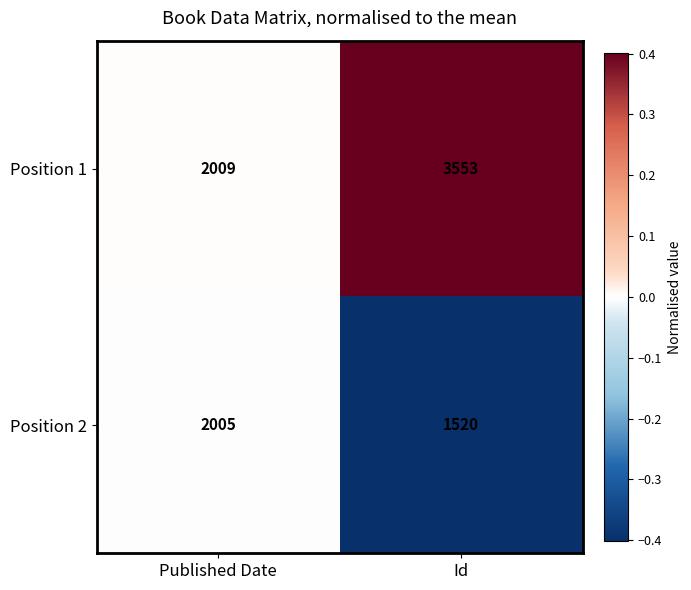

How many data points does each series have?

2